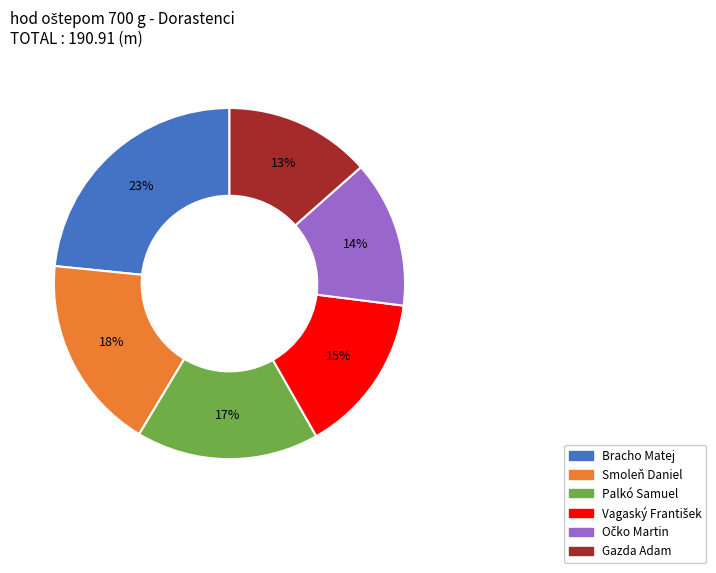

To the nearest percent, what is the average slice percentage?

17%